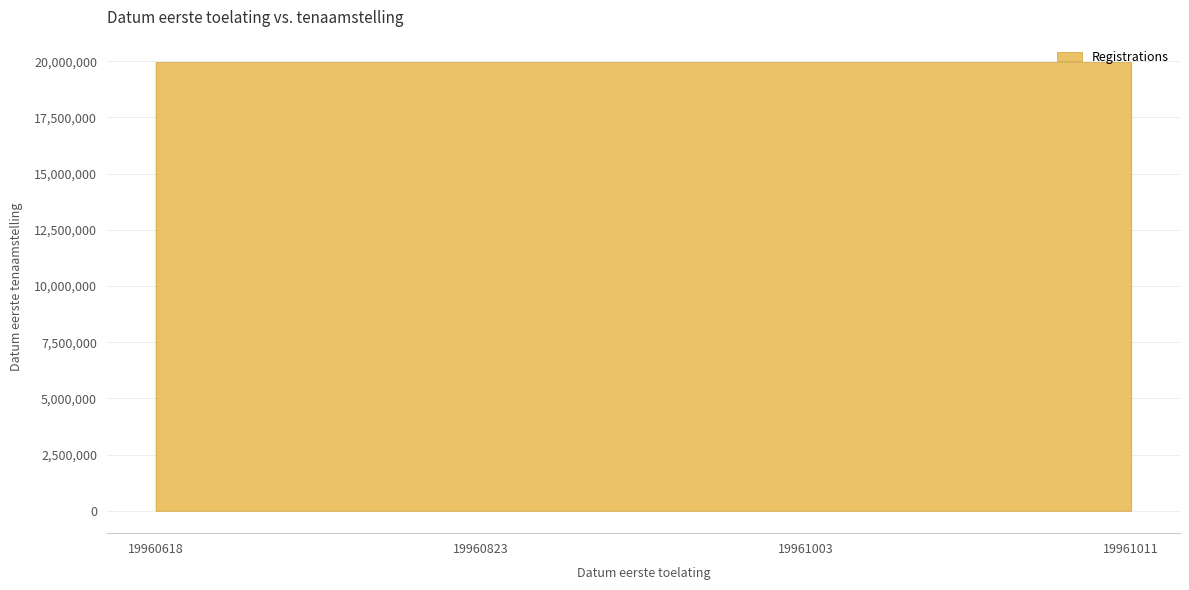

What is the difference between the second highest and second lowest values?

180